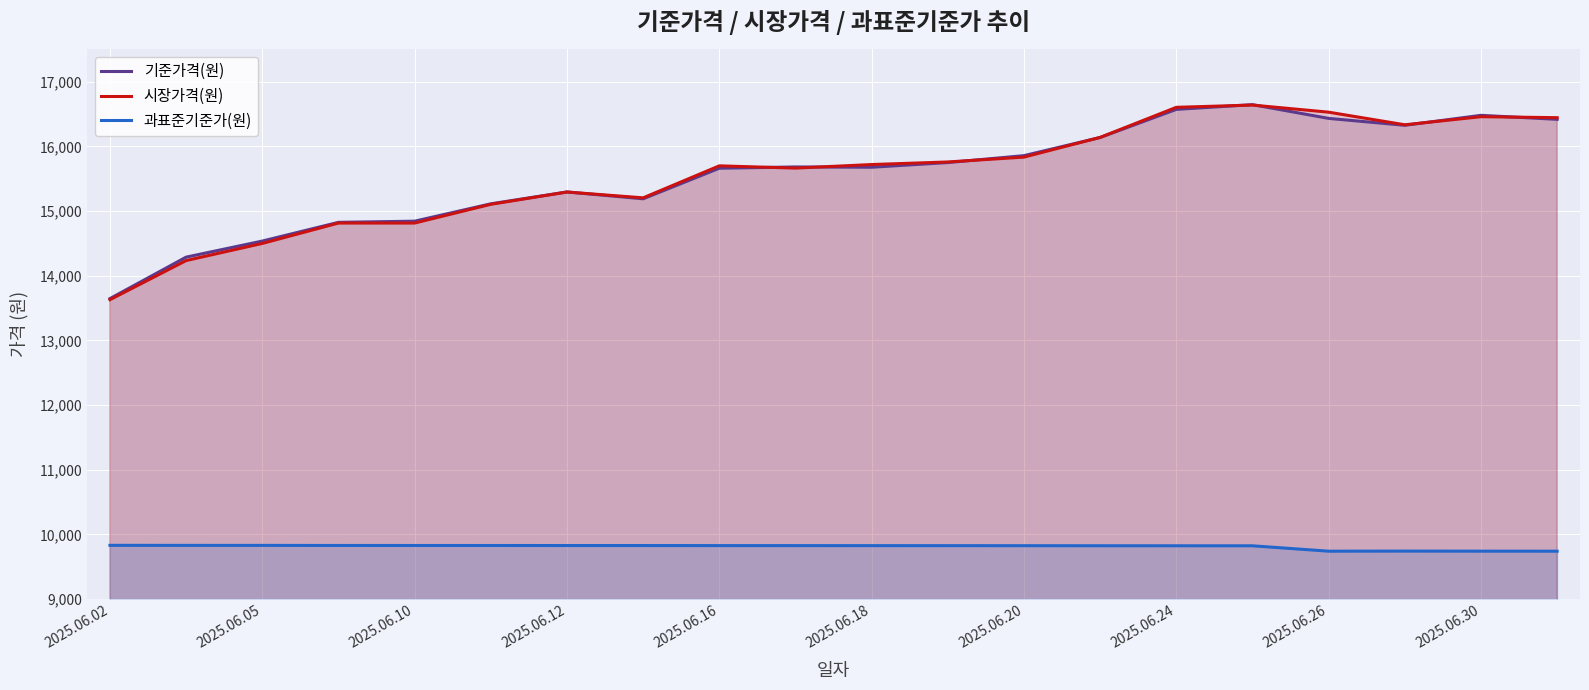

How many series are shown in this chart?

3